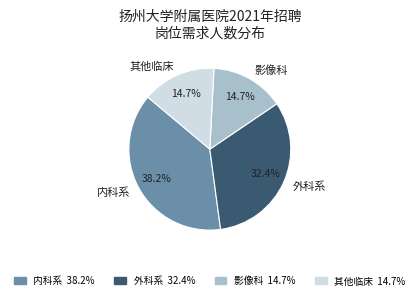

How much of the chart is everything except 影像科?

85.3%